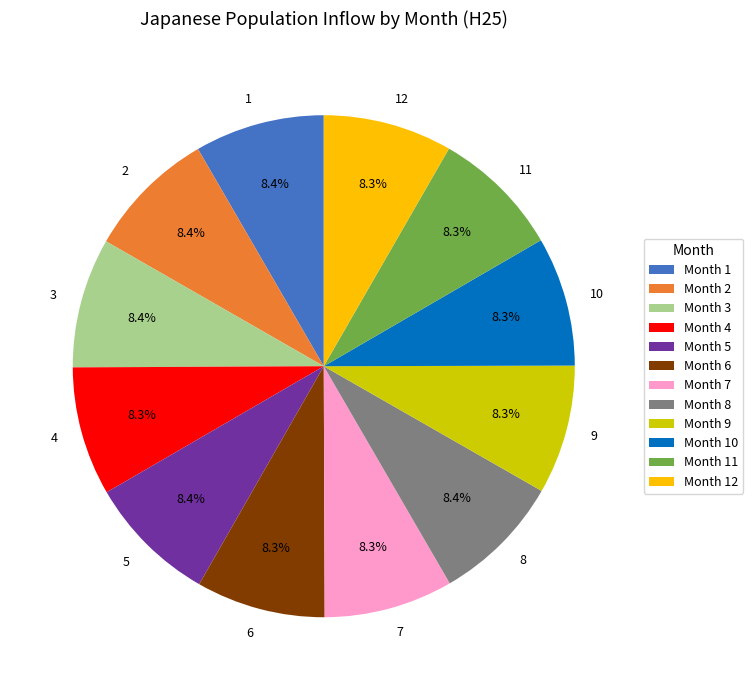

Count the number of slices in the pie.

12